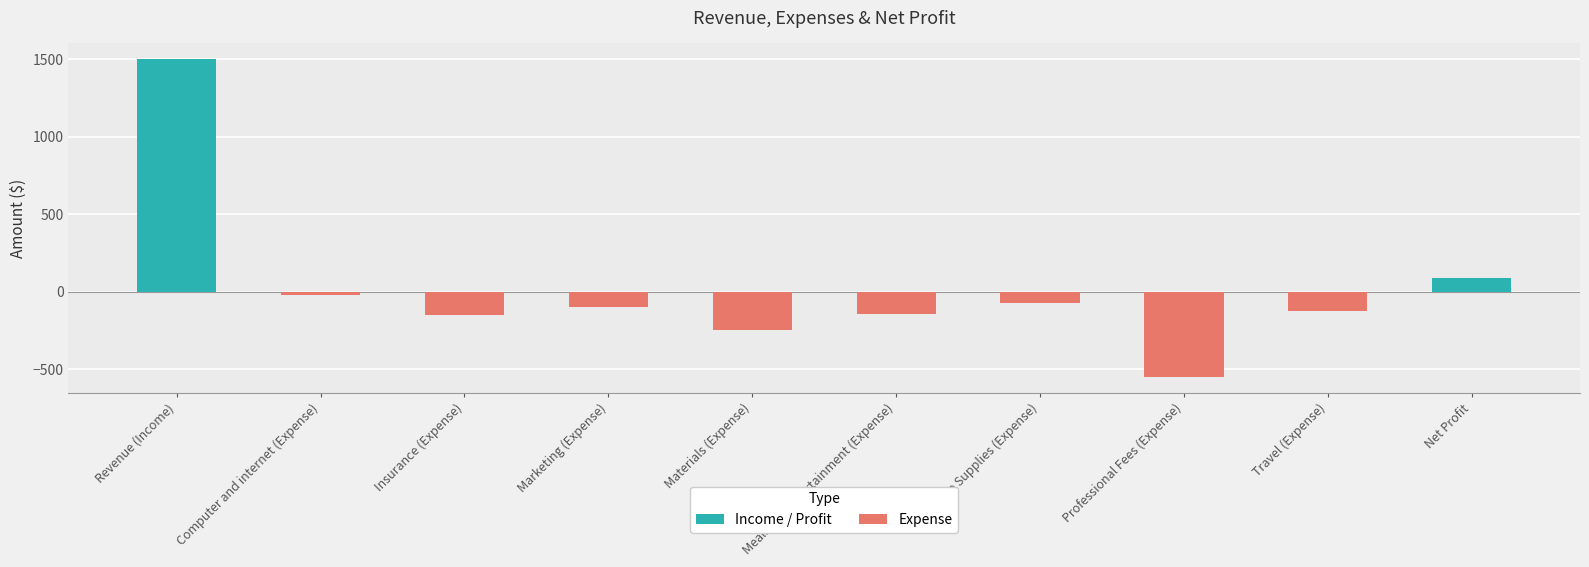

What is the sum of the values at Travel (Expense) and Net Profit?

-40